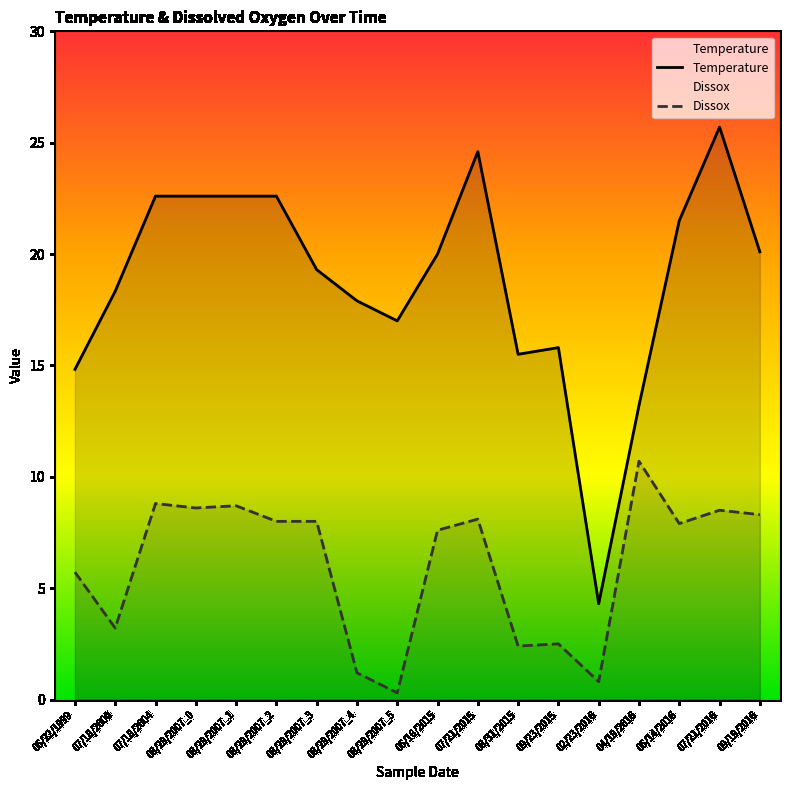

What is the value of the Temperature point at the 11th from the left?

24.6